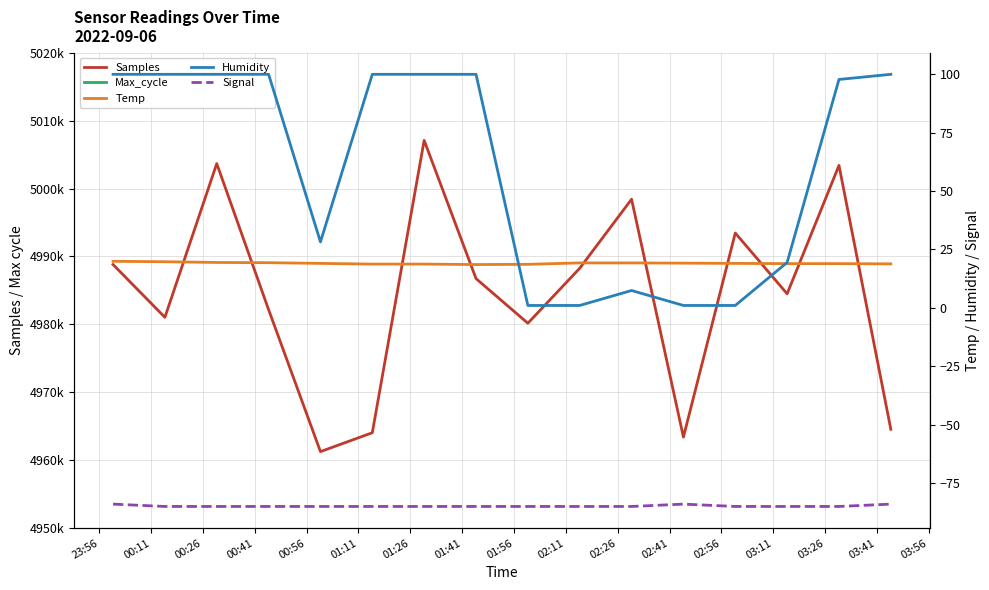

Read the Temp value at 00:11.

19.7